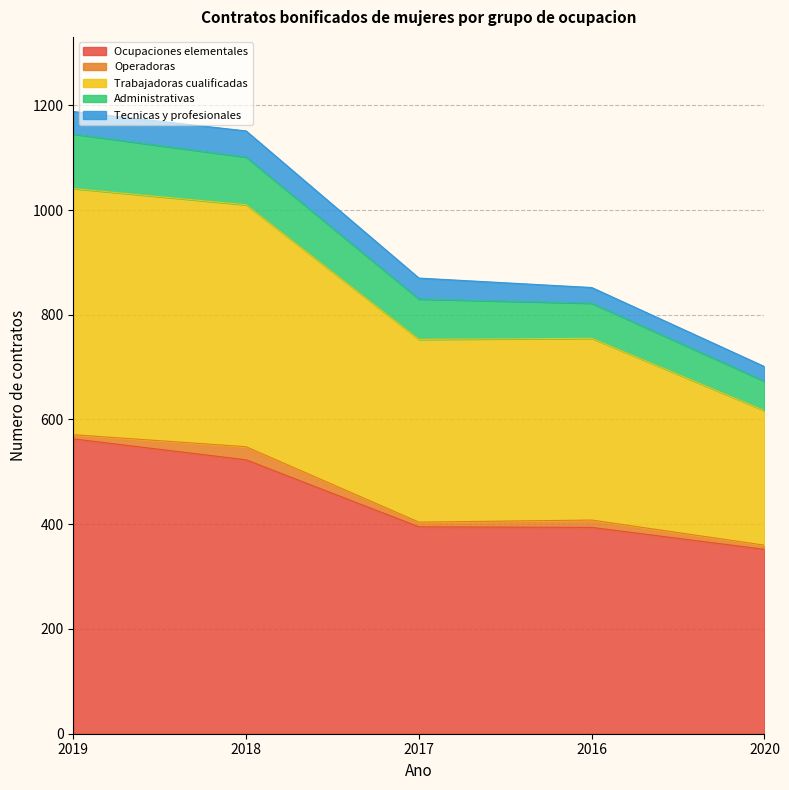

Reading left to right, what are all the values shown in this chart?

Ocupaciones elementales: 563	523	395	394	352
Operadoras: 8	25	9	14	8
Trabajadoras cualificadas: 470	462	349	347	257
Administrativas: 104	91	77	67	56
Tecnicas y profesionales: 43	50	40	30	28